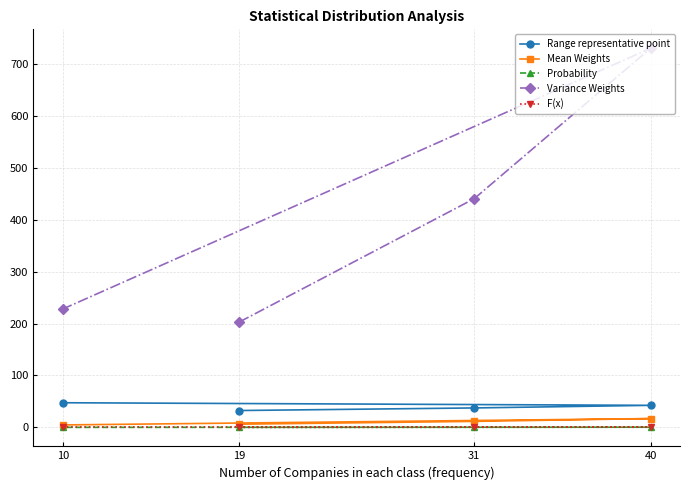

Reading left to right, transcribe all the data shown in this chart.

Range representative point: 32.5	37.5	42.5	47.5
Mean Weights: 6.2	11.6	17.0	4.8
Probability: 0.2	0.3	0.4	0.1
Variance Weights: 202.7	440.3	729.8	227.9
F(x): 0.2	0.5	0.9	1.0